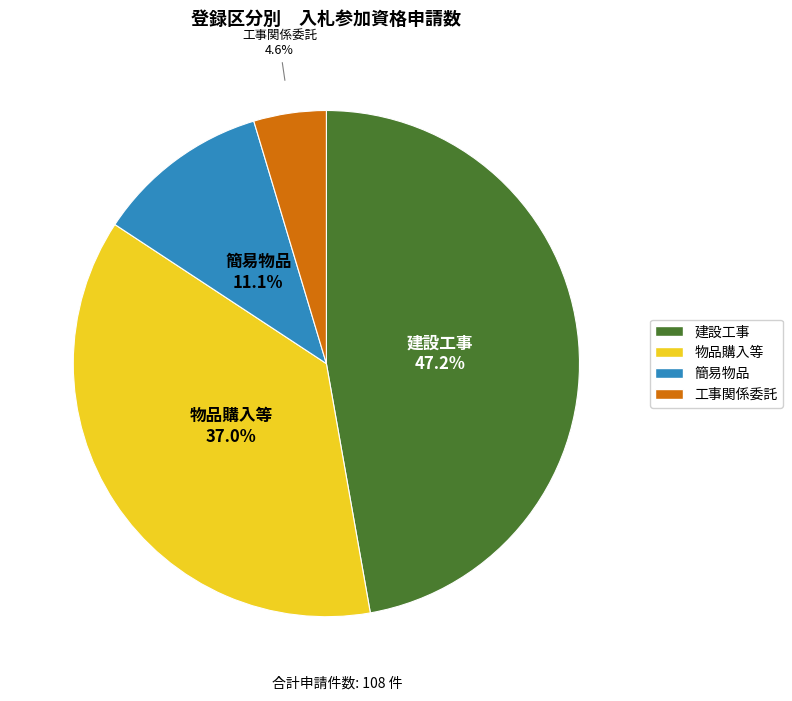

The 物品購入等 slice represents 47% of the pie. True or false?

False